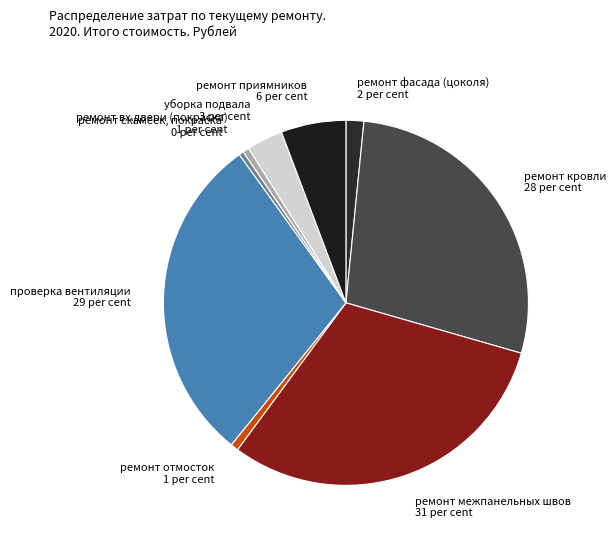

Is there a majority slice in this chart?

No